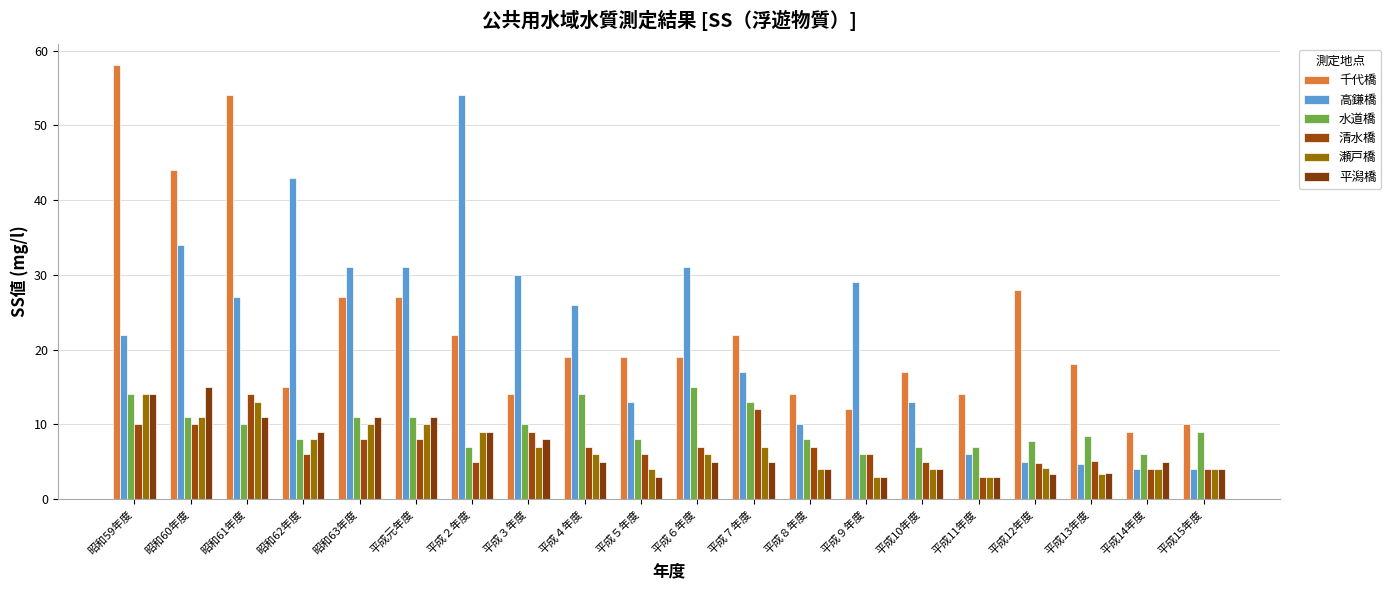

Rank the categories by 水道橋 value from highest to lowest.

平成６年度, 昭和59年度, 平成４年度, 平成７年度, 昭和60年度, 昭和63年度, 平成元年度, 昭和61年度, 平成３年度, 平成15年度, 平成13年度, 昭和62年度, 平成５年度, 平成８年度, 平成12年度, 平成２年度, 平成10年度, 平成11年度, 平成９年度, 平成14年度